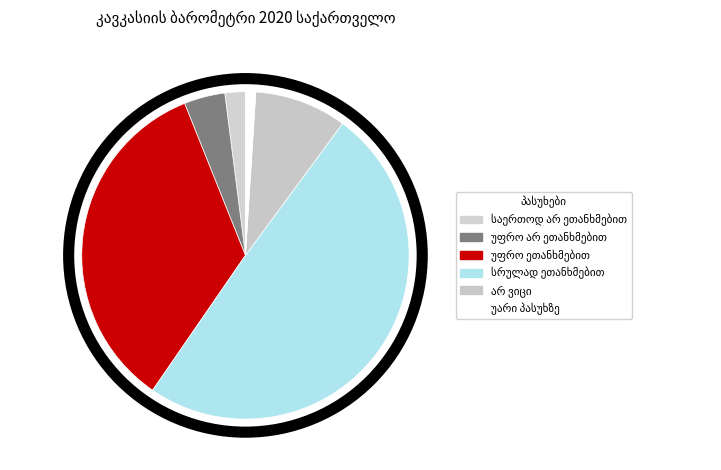

How many slices are in this pie chart?

6